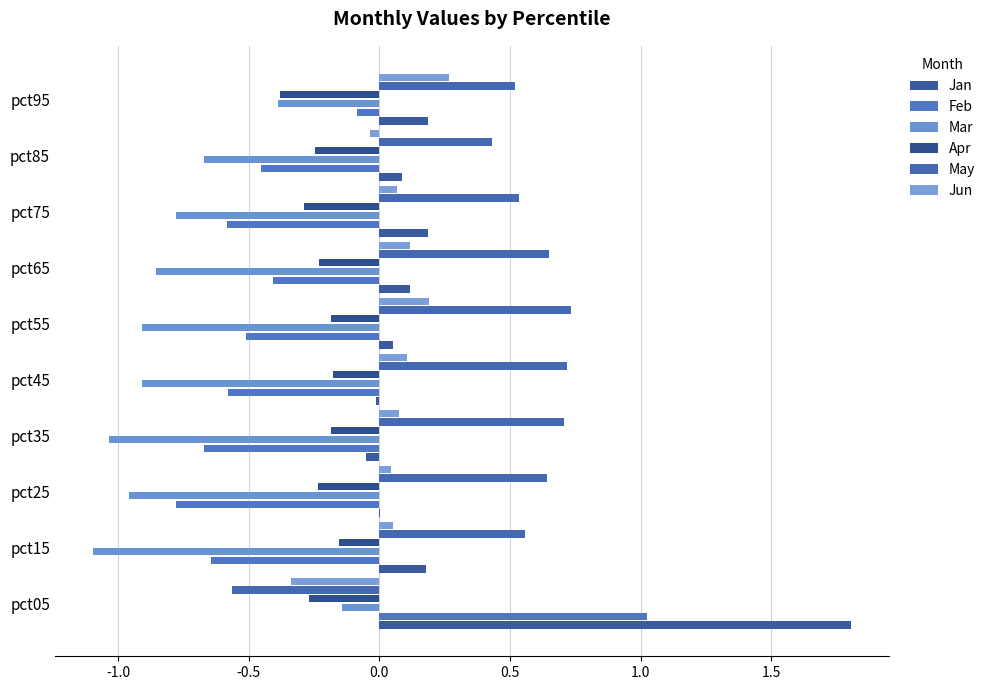

What is the average value of the Feb series?

-0.4